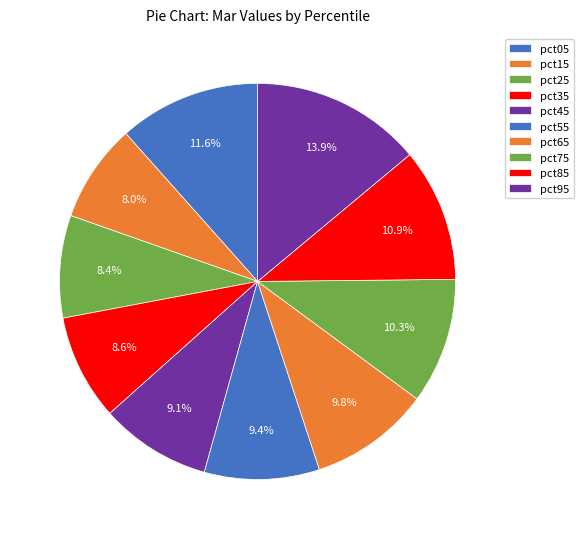

Count the number of slices in the pie.

10